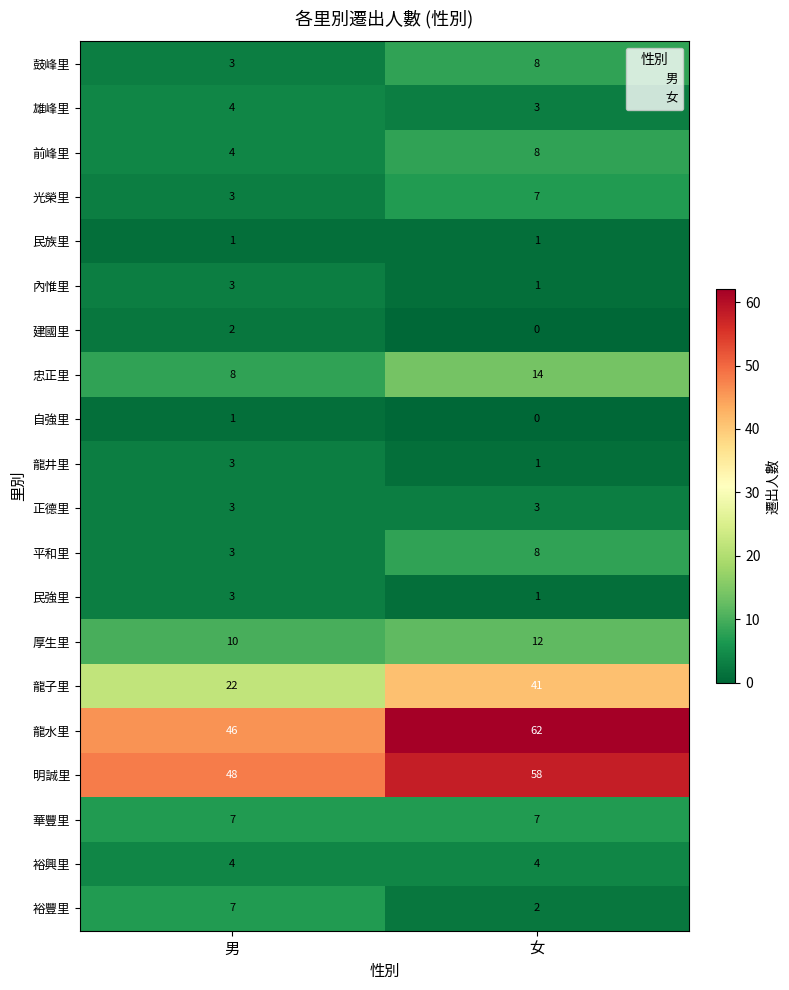

What is the sum of all 正德里 values?

6